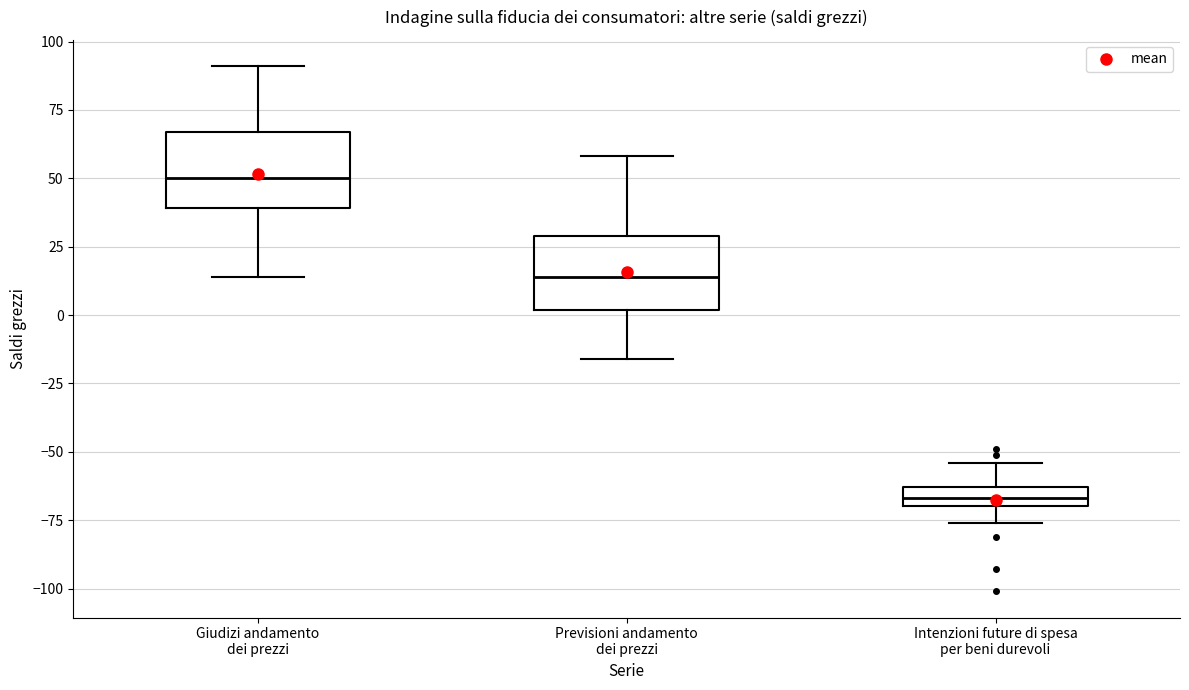

Where is the upper edge of the box for Intenzioni future di spesa per beni durevoli on the y-axis? The values are not printed on the chart, so give them approximately, as read against the axis.

-65